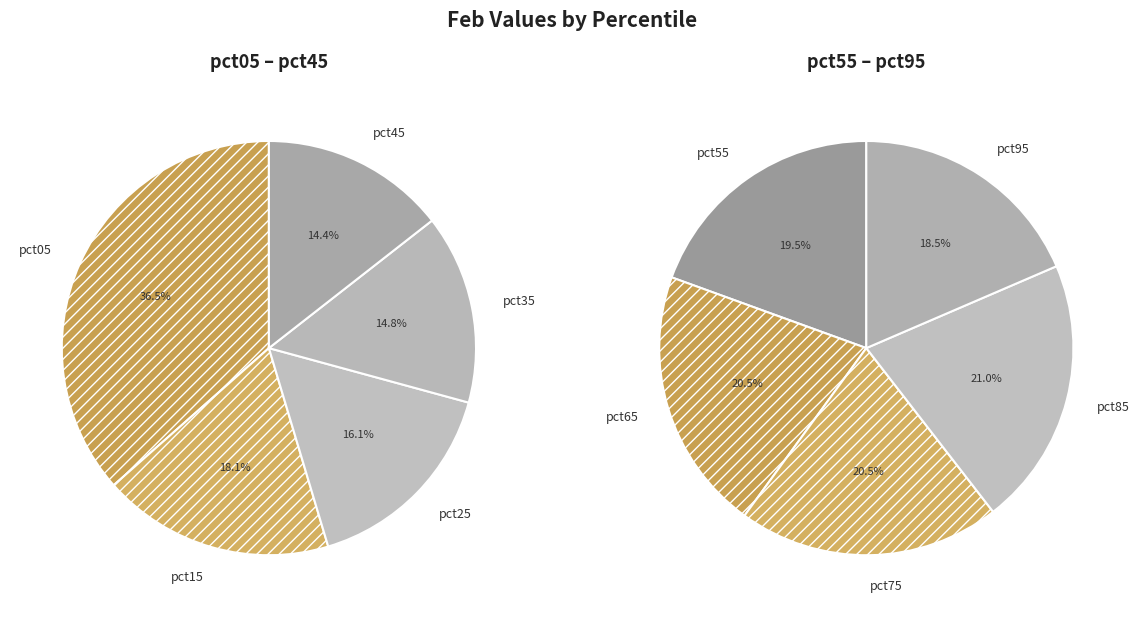

Rank the categories by value from lowest to highest.

pct95, pct45, pct55, pct35, pct75, pct65, pct85, pct25, pct15, pct05